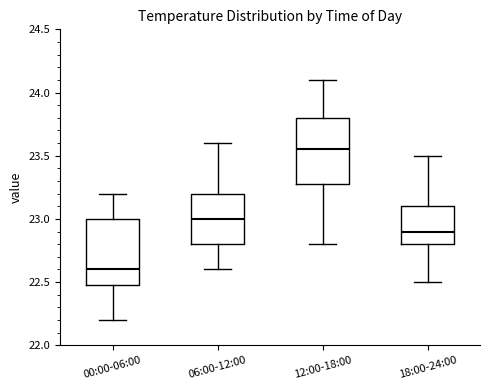

Reading left to right, transcribe this box plot: for each box, give where its median line is, the range the box spans, and where its two whiskers end, as read against the y-axis. The values are not printed on the chart, so give them approximately, as read against the axis.

00:00-06:00: median 22.60, box 22.50 to 23.00, whiskers 22.20 to 23.20
06:00-12:00: median 23.00, box 22.80 to 23.20, whiskers 22.60 to 23.60
12:00-18:00: median 23.55, box 23.30 to 23.80, whiskers 22.80 to 24.10
18:00-24:00: median 22.90, box 22.80 to 23.10, whiskers 22.50 to 23.50